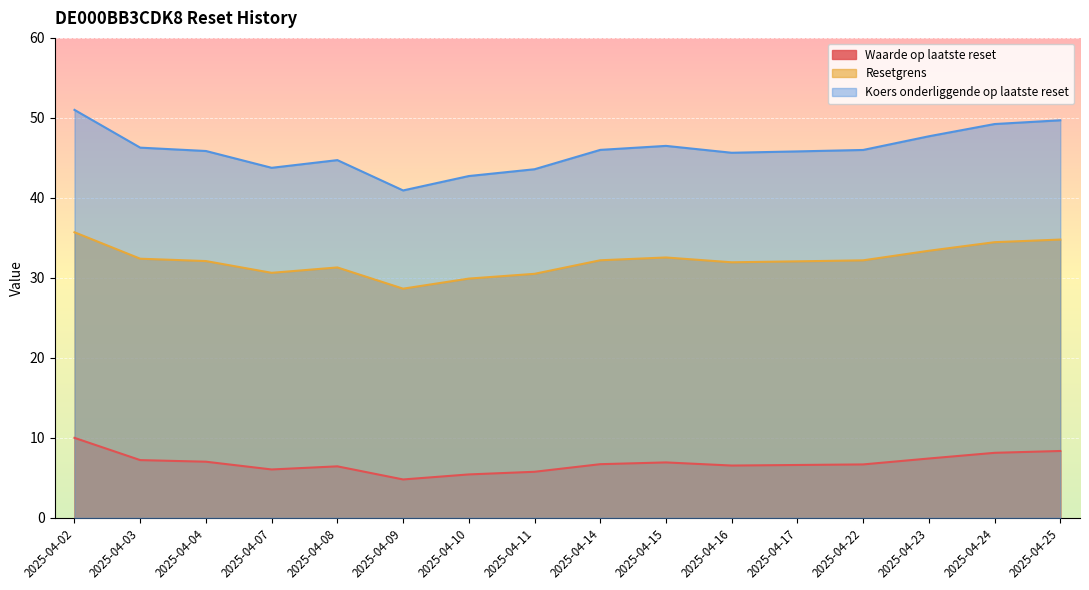

Does the chart display data point markers on the line(s)?

No